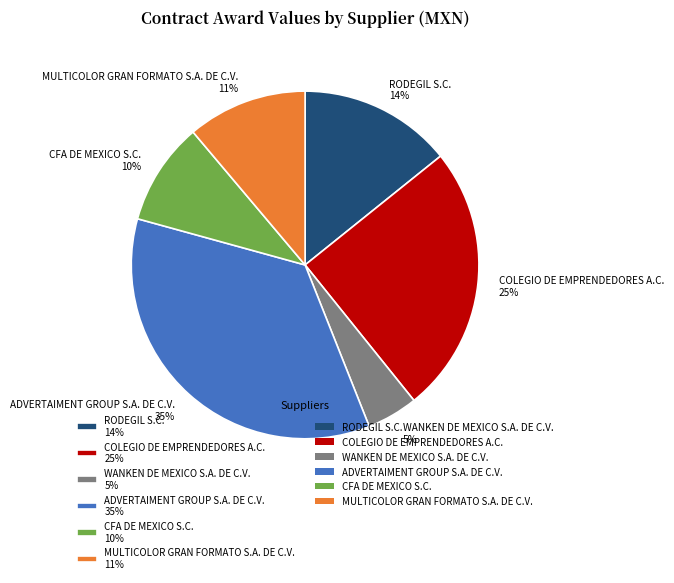

What percentage is the COLEGIO DE EMPRENDEDORES A.C. slice, to the nearest percent?

25%